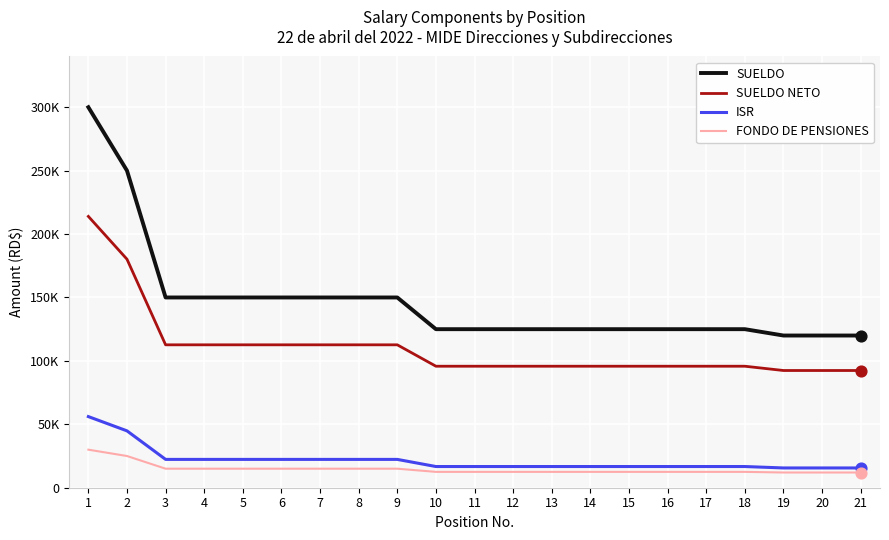

Is the value of ISR at 3 greater than the value of SUELDO at 16?

No